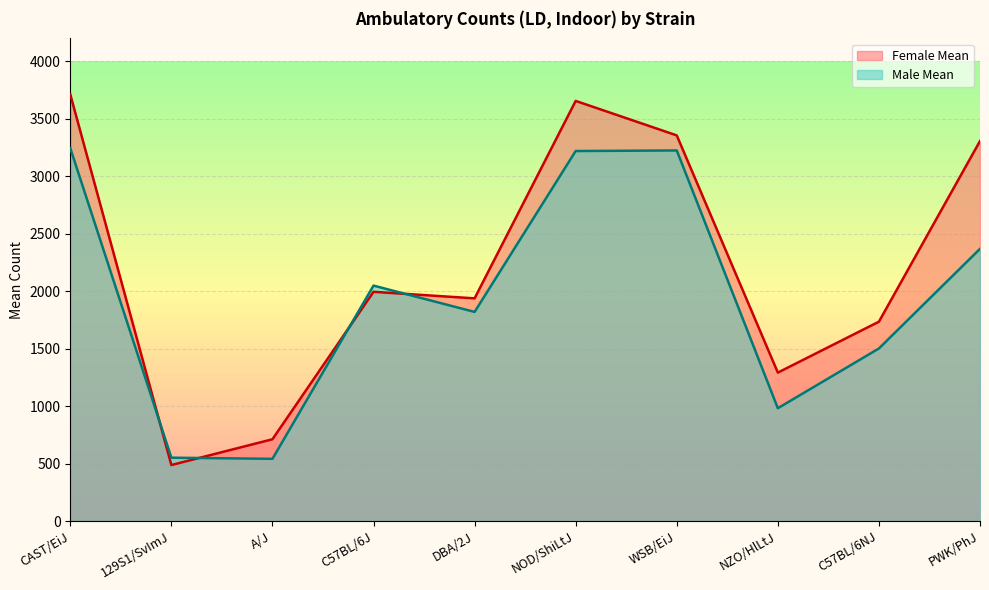

In Male Mean, how many points are higher than both neighbors (excluding endpoints)?

2